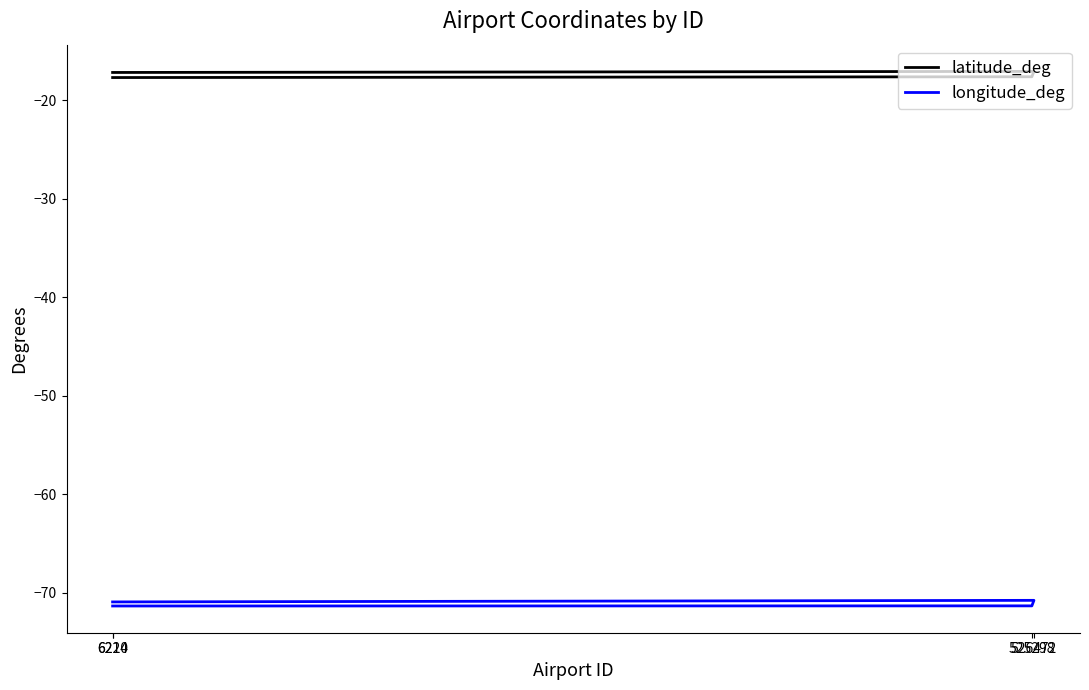

Rank the series by their average value, from lowest to highest.

longitude_deg, latitude_deg